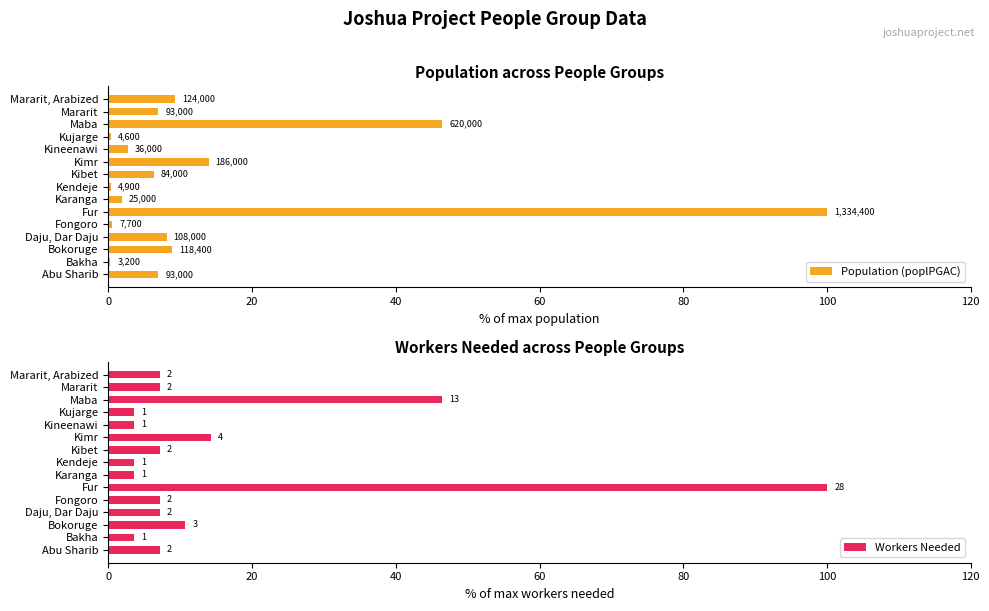

Reading left to right, transcribe all the data shown in this chart.

Population (poplPGAC): 7.0	0.2	8.9	8.1	0.6	100.0	1.9	0.4	6.3	13.9	2.7	0.3	46.5	7.0	9.3
Workers Needed: 7.1	3.6	10.7	7.1	7.1	100.0	3.6	3.6	7.1	14.3	3.6	3.6	46.4	7.1	7.1